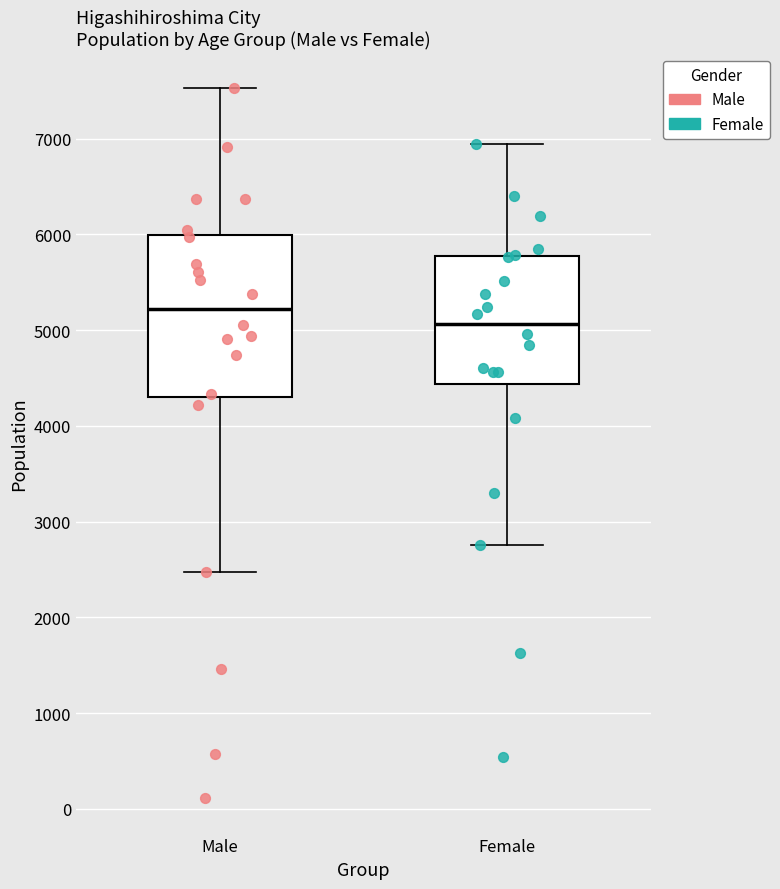

Which box has the lowest median line?

Female